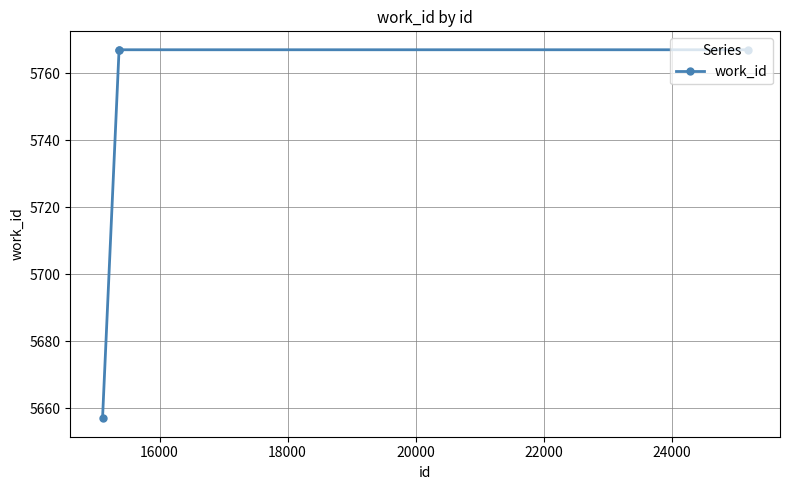

What is the difference between the second highest and minimum values?

110